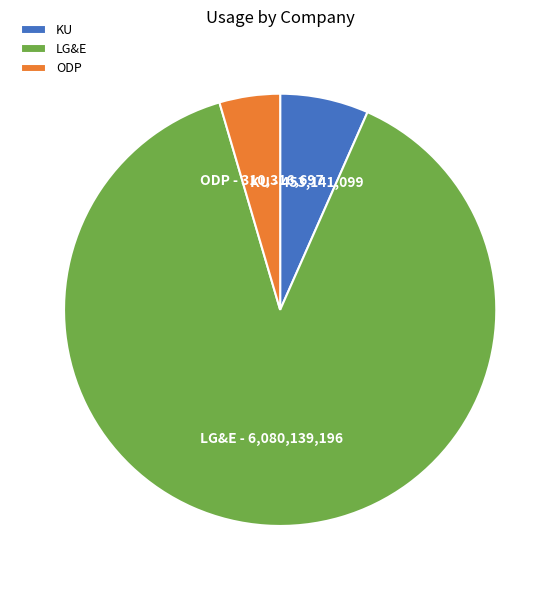

Which has a higher value, ODP or LG&E?

LG&E